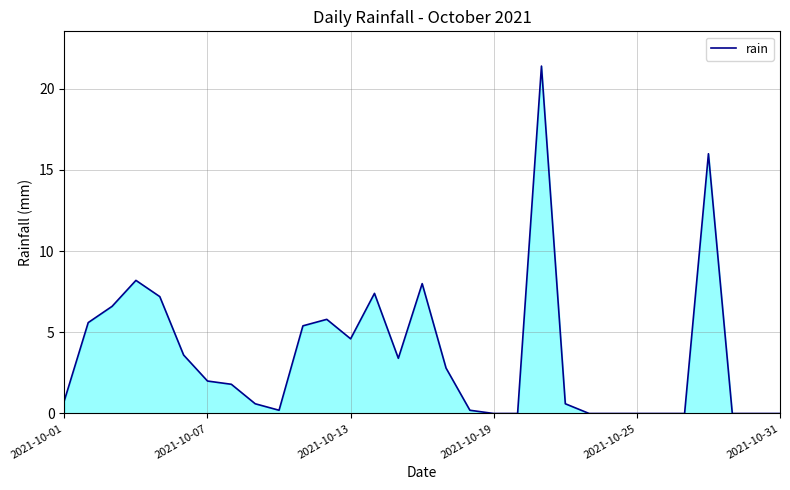

Reading right to left, list all the values displayed in this chart.

0.0	0.0	0.0	16.0	0.0	0.0	0.0	0.0	0.0	0.6	21.4	0.0	0.0	0.2	2.8	8.0	3.4	7.4	4.6	5.8	5.4	0.2	0.6	1.8	2.0	3.6	7.2	8.2	6.6	5.6	0.8